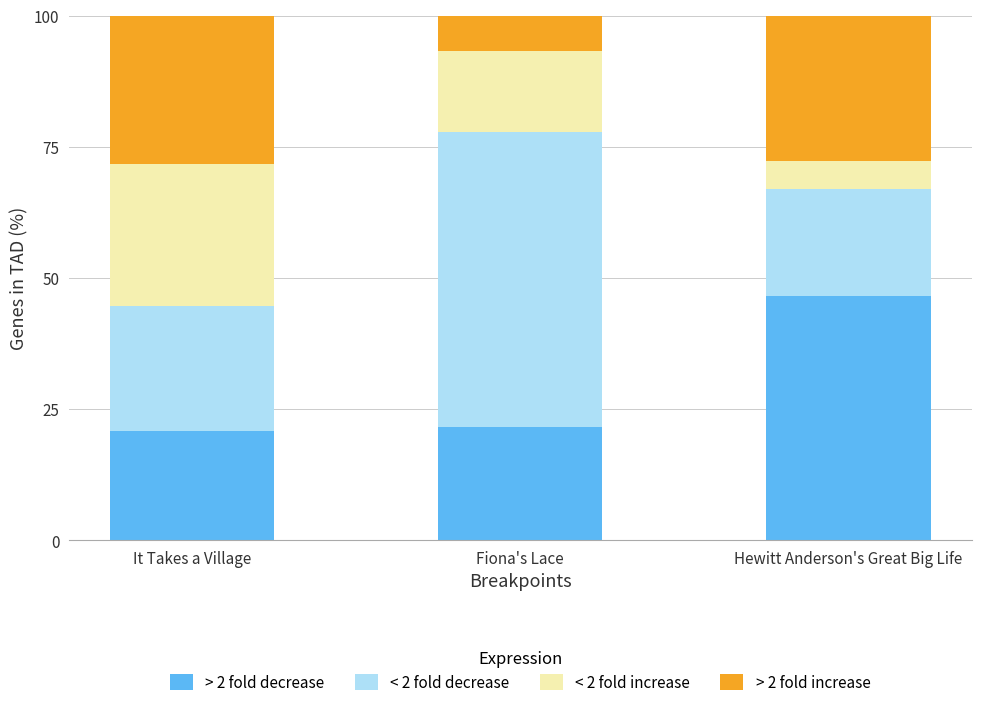

Does the chart contain any negative values?

No